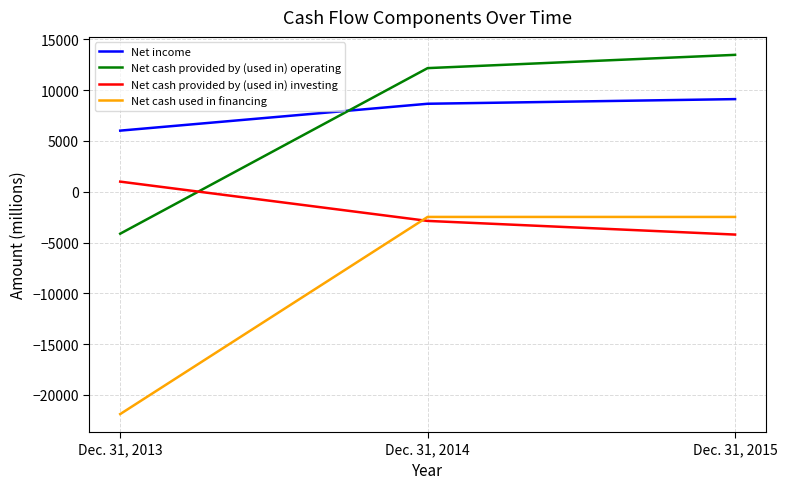

Rank the series at Dec. 31, 2013 from highest to lowest value.

Net income, Net cash provided by (used in) investing, Net cash provided by (used in) operating, Net cash used in financing